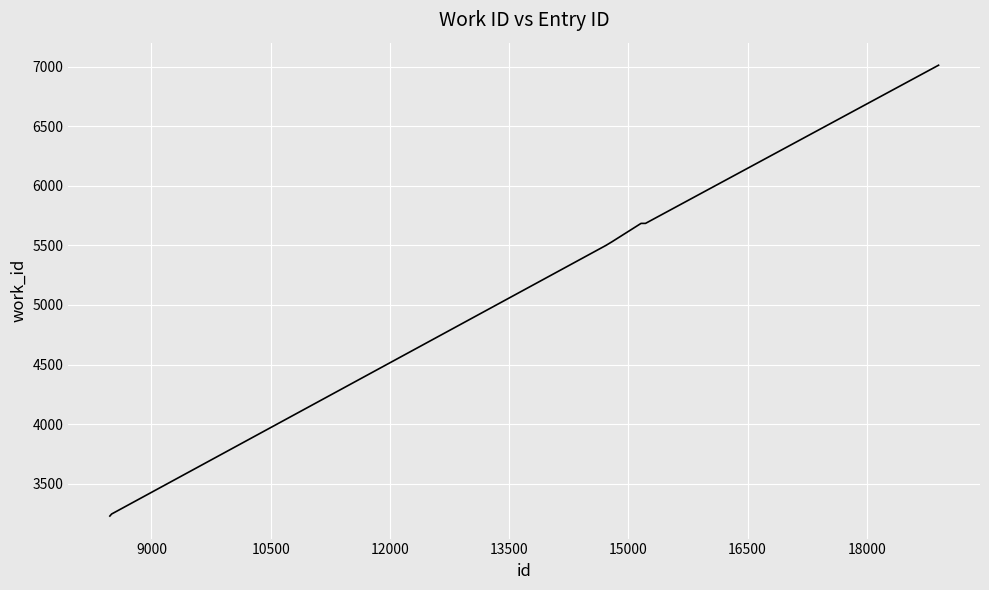

What is the minimum value shown in the chart?

3228